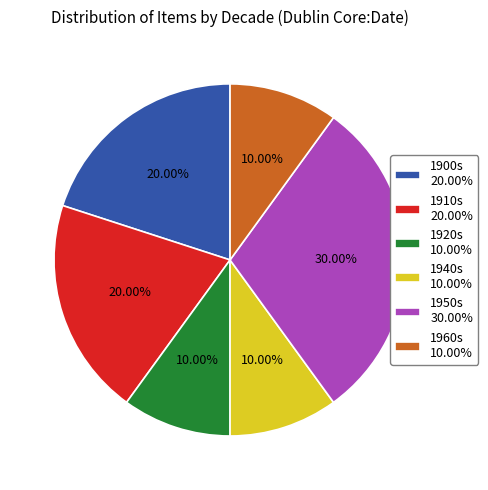

Is 1910s 20.00% the majority of the pie?

No